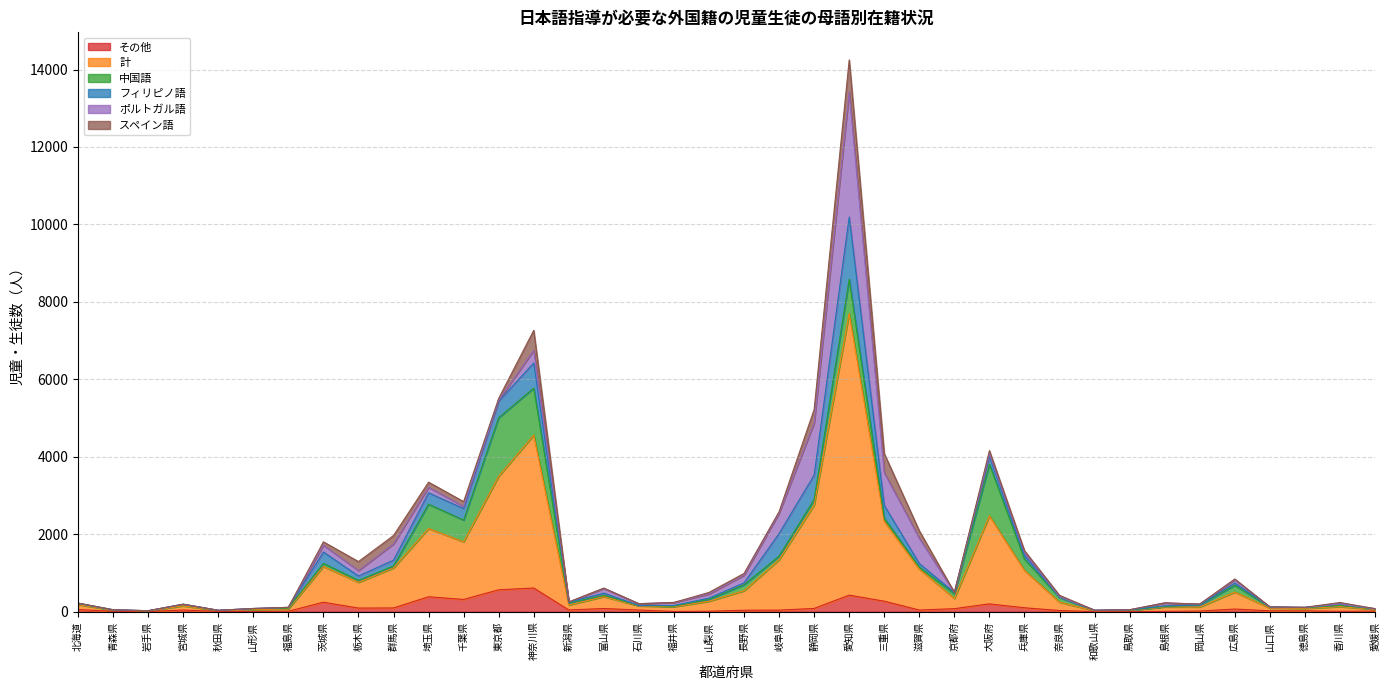

Which category has the highest value in the 計 series?

愛知県